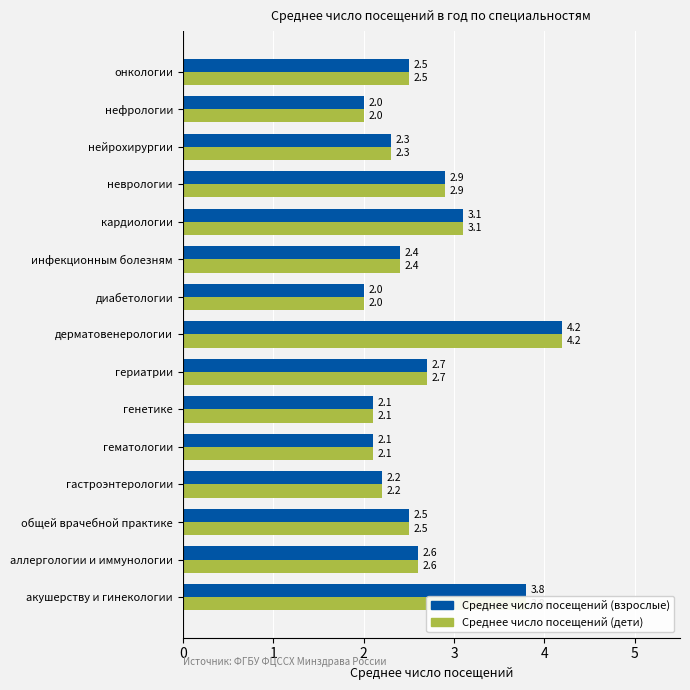

At which category is the sum across all series the highest?

дерматовенерологии